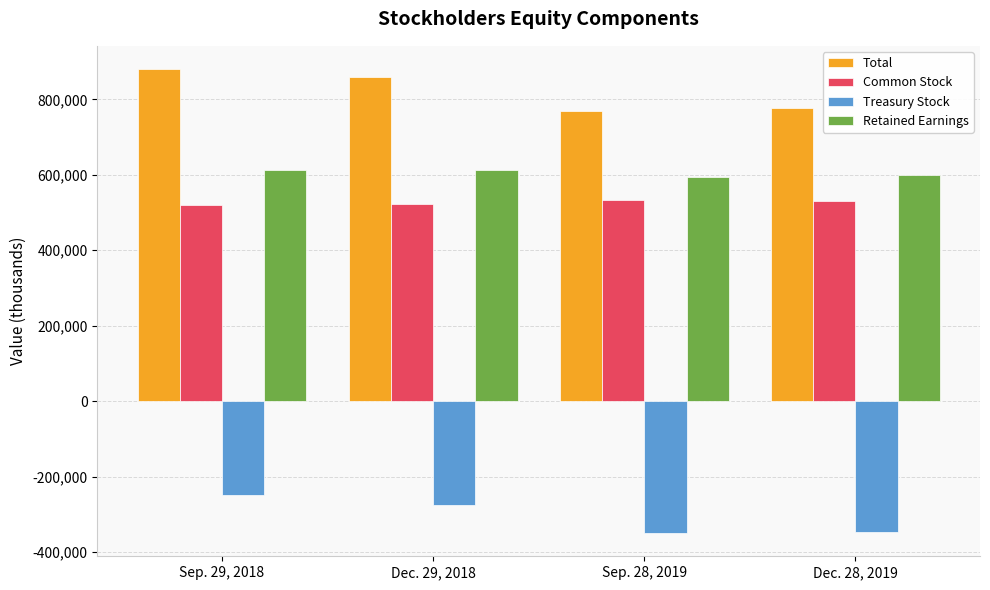

Which series has the largest total across all categories?

Total